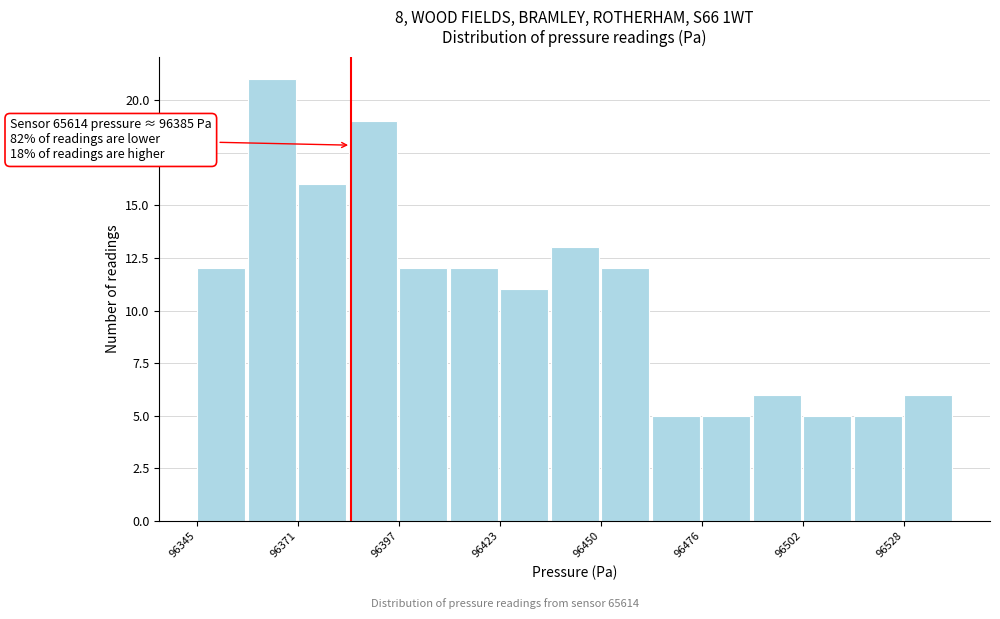

Around what value on the x-axis is the tallest bar? Give the approximate position of its centre, as read against the axis.

96365